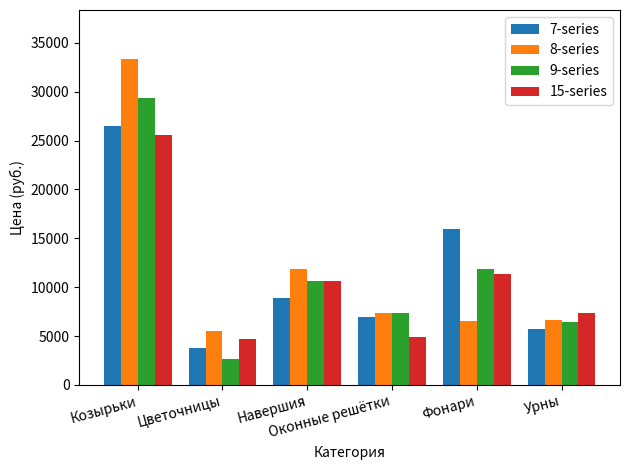

How many bars are there in total?

24